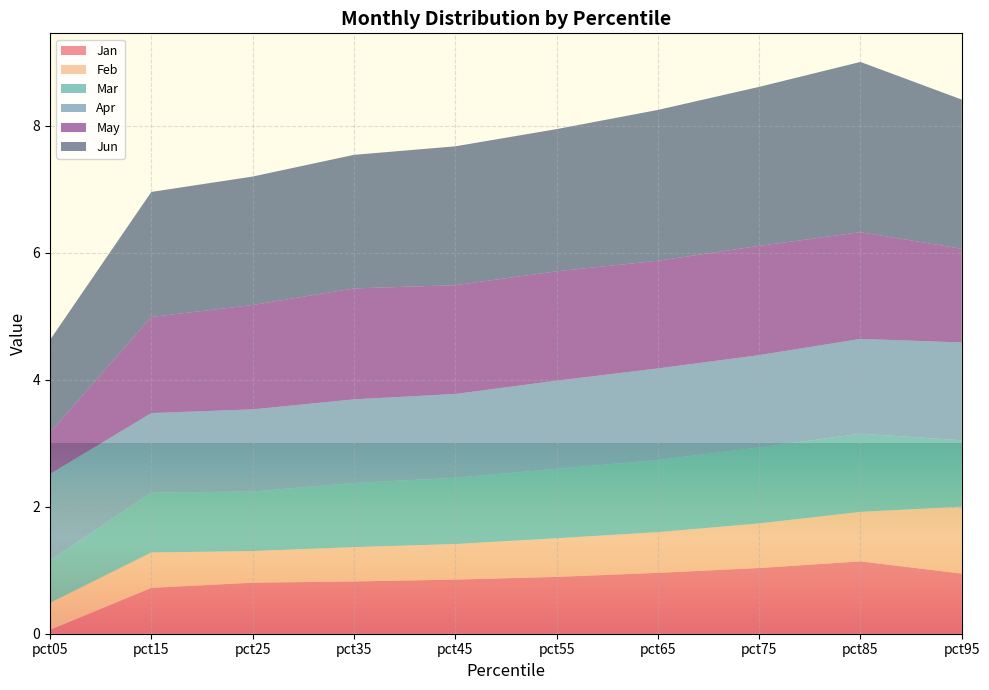

Count the number of data series in this chart.

6